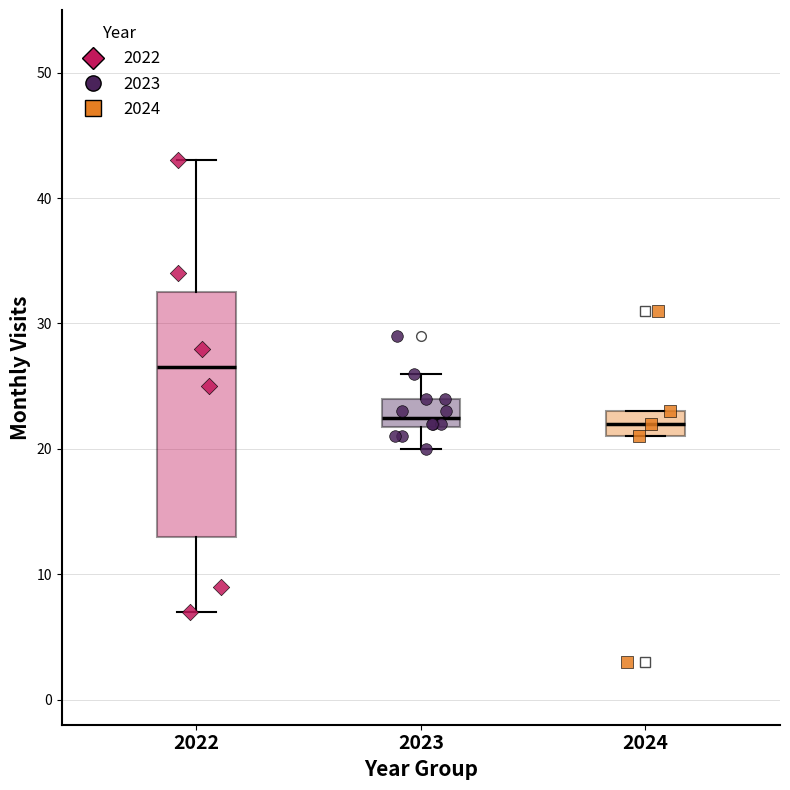

Which series has the largest Y range (max minus min)?

2022